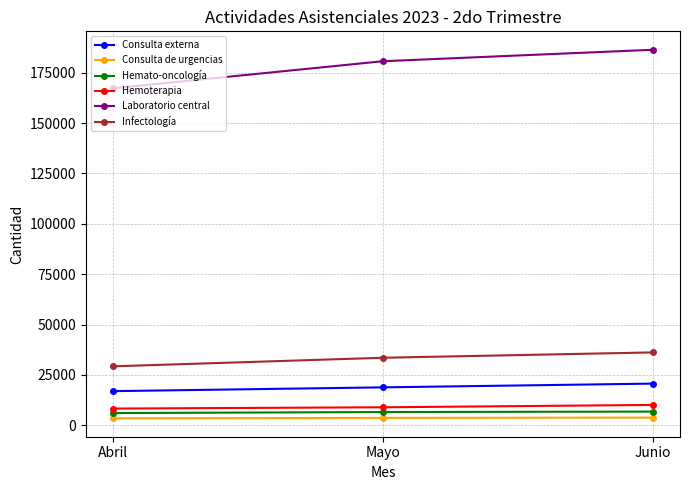

True or false: Consulta de urgencias has a value of 3796 at Junio.

True